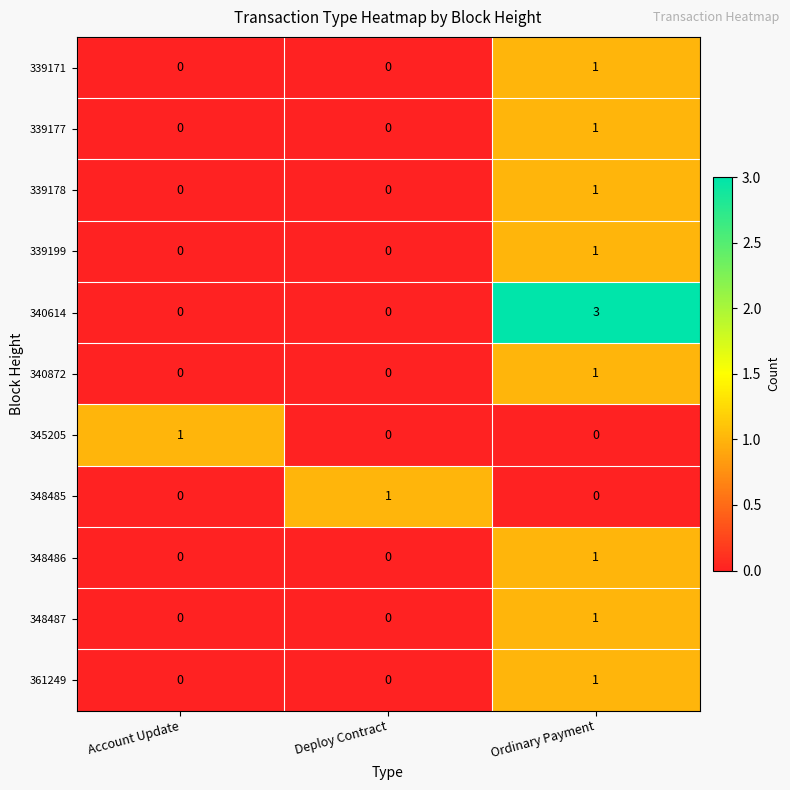

How many distinct data groups are displayed?

11